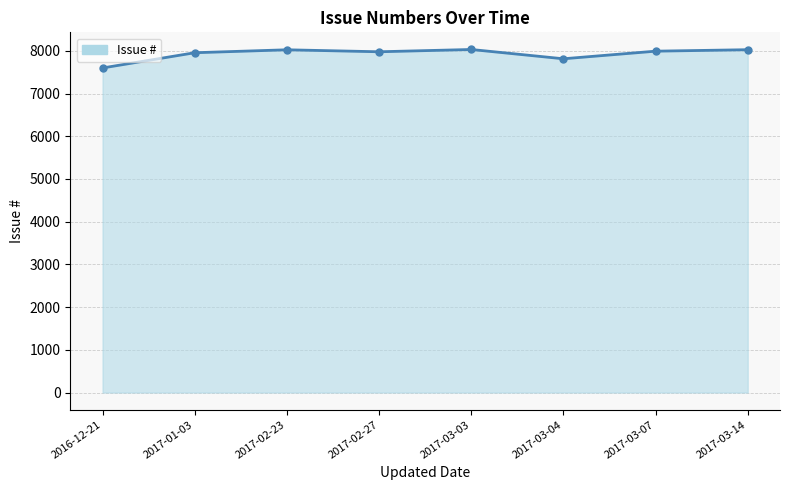

What is the ratio of the value at 2017-02-23 to the value at 2017-03-07?

1.0